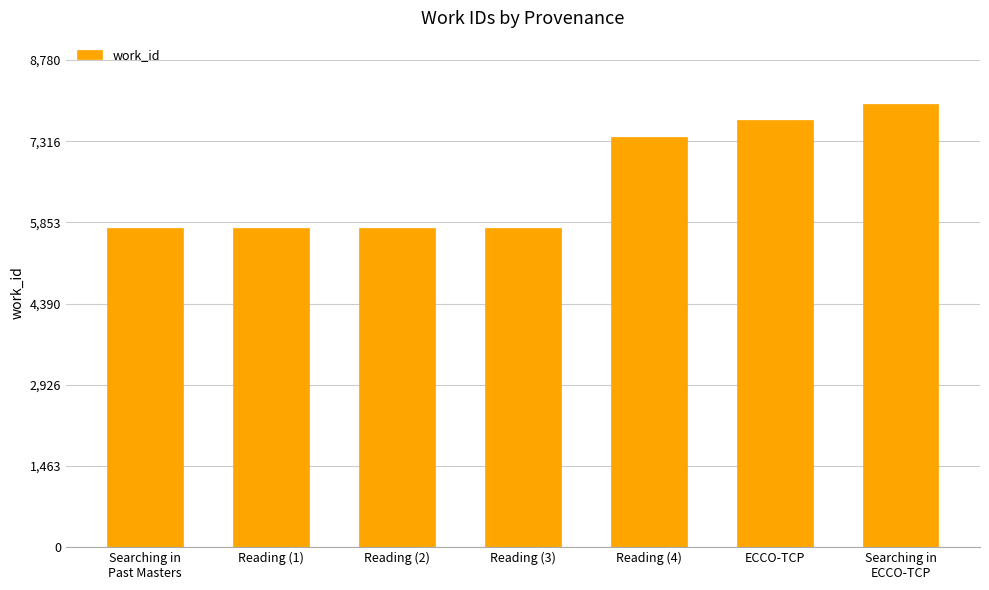

What is the maximum value shown in the chart?

7982